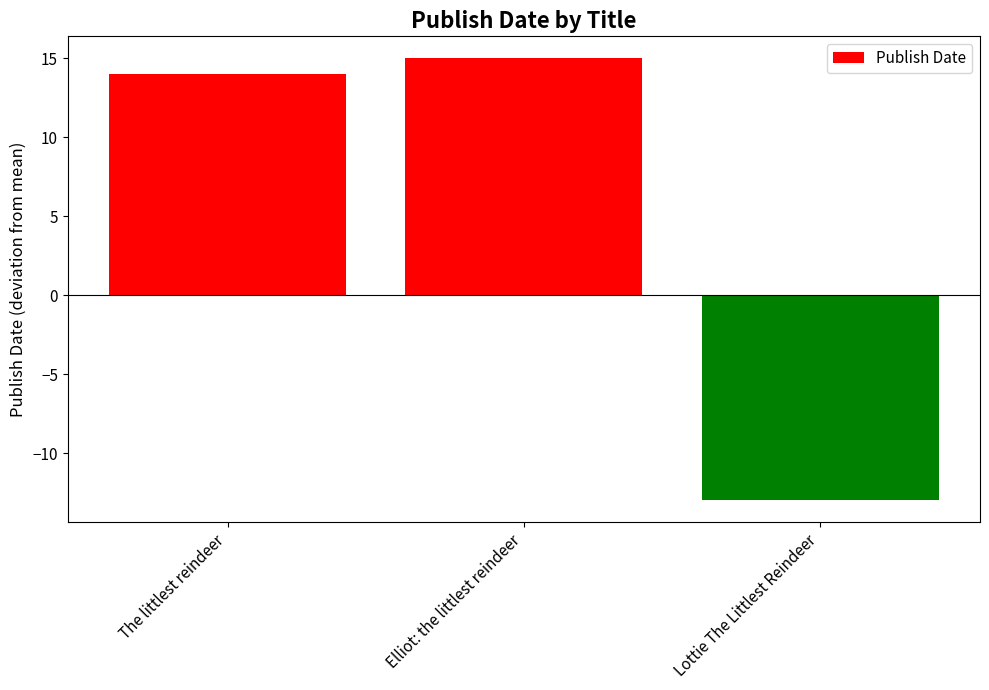

Does the chart contain any negative values?

Yes